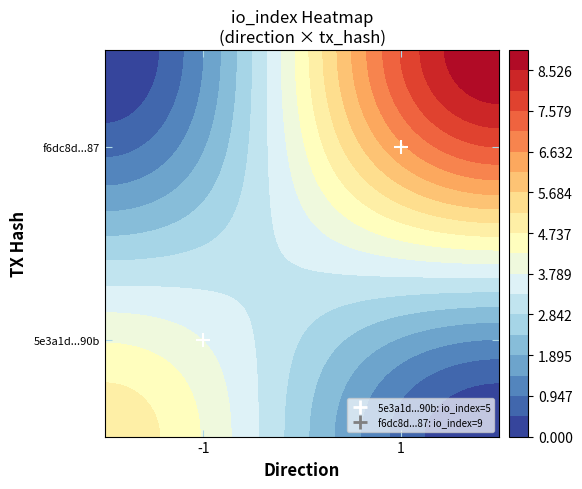

How many data points does each series have?

2